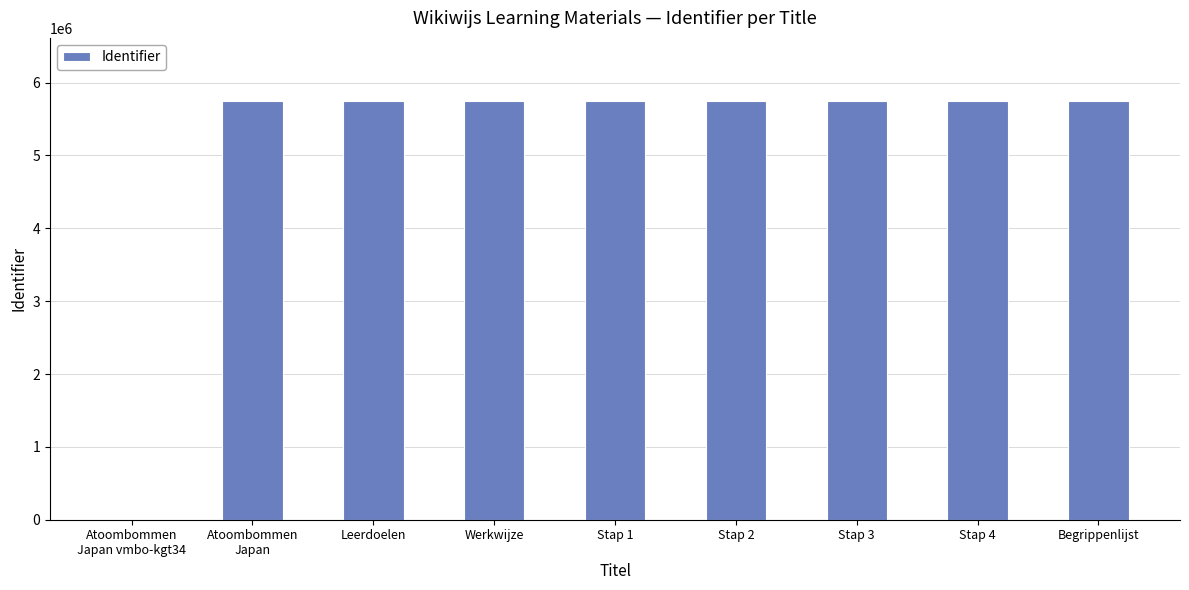

Is it true that the value at Leerdoelen is 5751177?

True